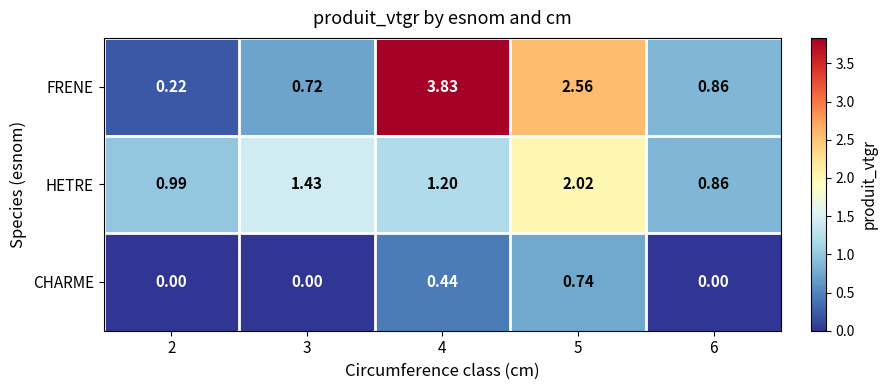

At 5, list the series in order from largest to smallest.

FRENE, HETRE, CHARME